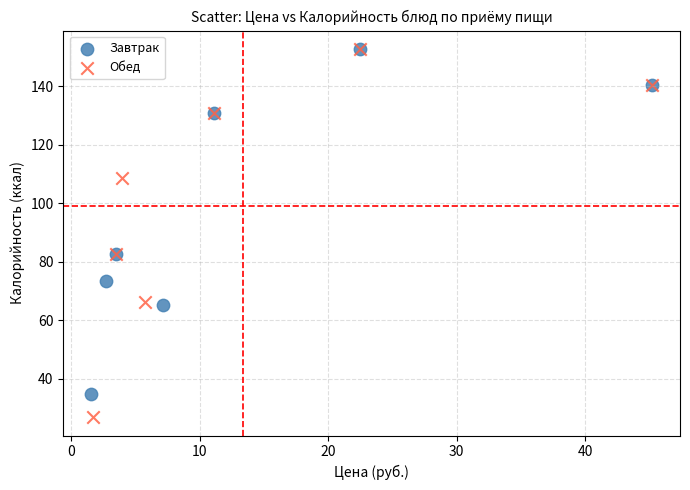

Which series has the widest spread of Y values?

Обед